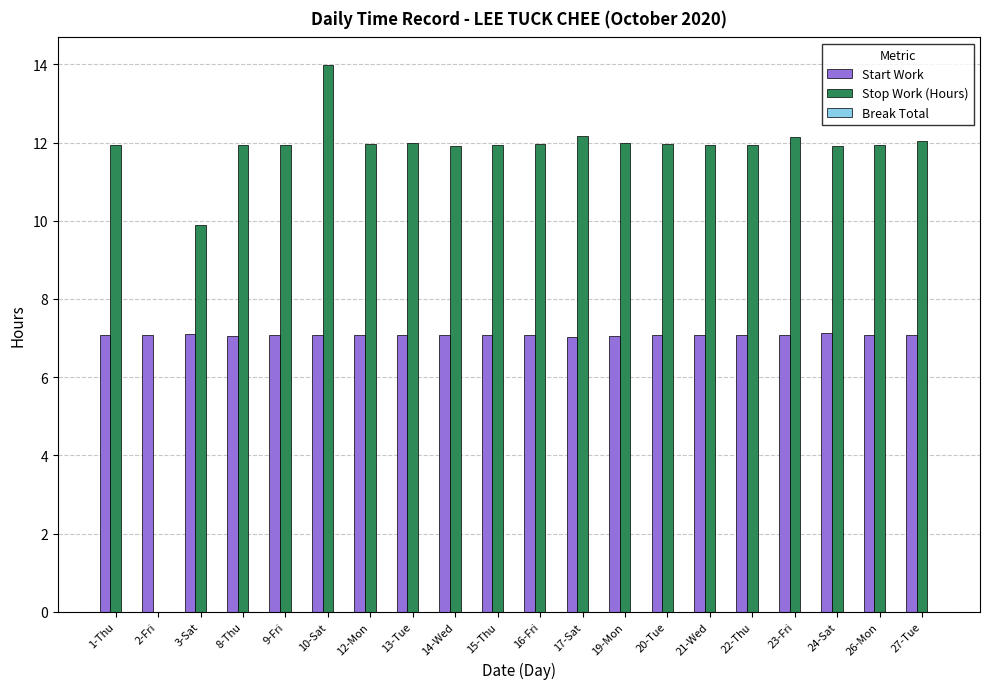

Is it true that Stop Work (Hours) equals 9.9 at 3-Sat?

True